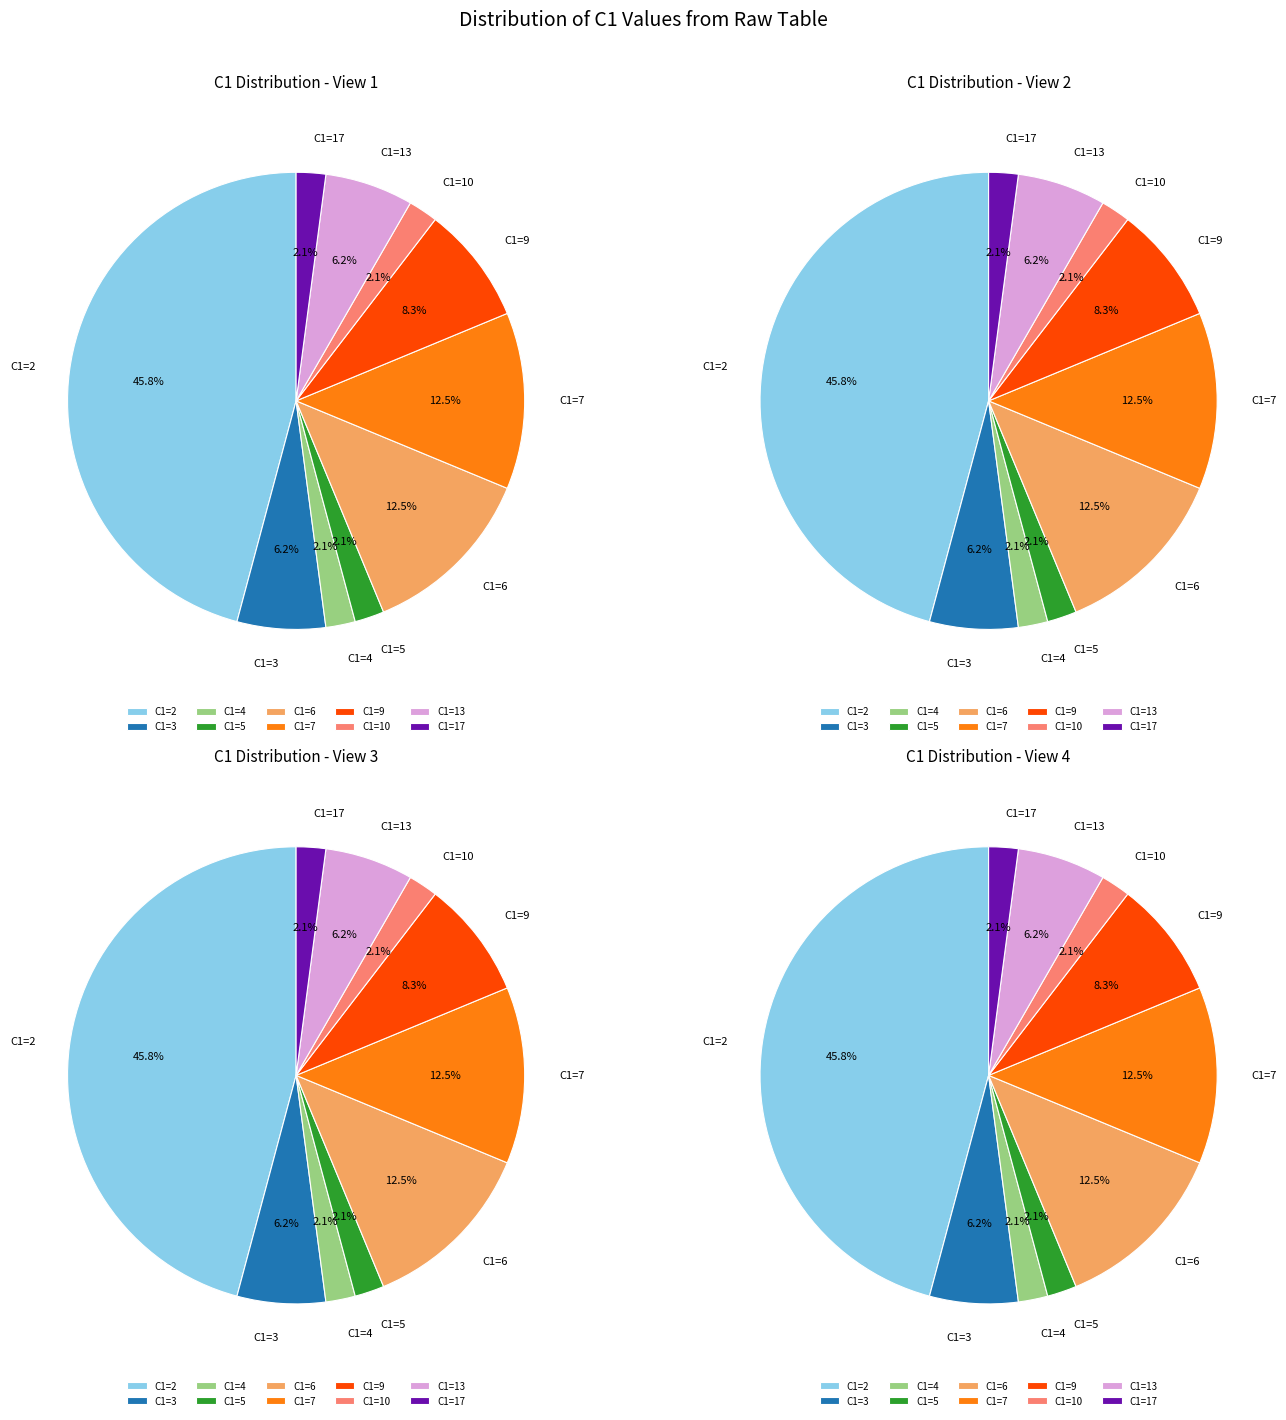

Rank the categories by value from highest to lowest.

2, 6, 7, 9, 3, 13, 4, 5, 10, 17